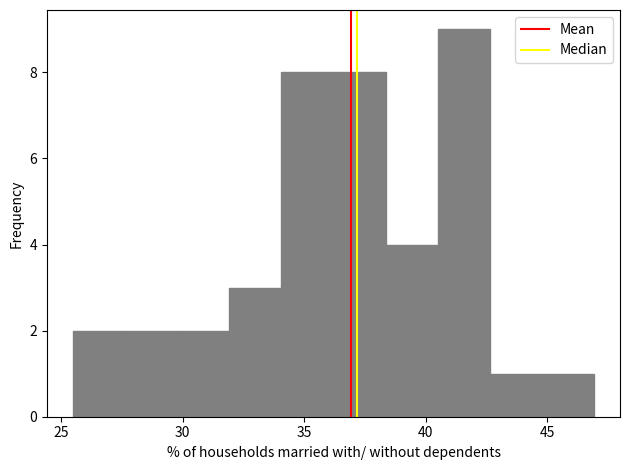

How tall is the bar that spans 36.0 to 38.5 on the x-axis? Neither the bar edges nor the heights are printed on the chart, so give them approximately, as read against the axes.

8